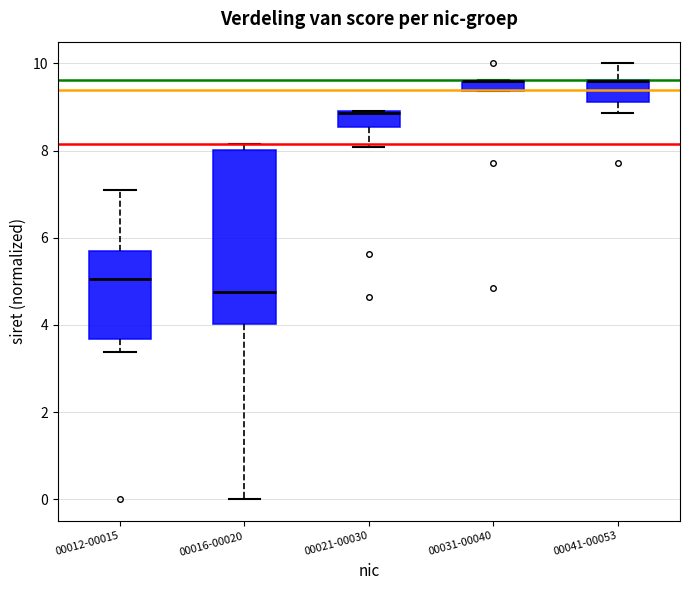

Where does the lower whisker of the box for 00016-00020 end on the y-axis? The values are not printed on the chart, so give them approximately, as read against the axis.

0.0